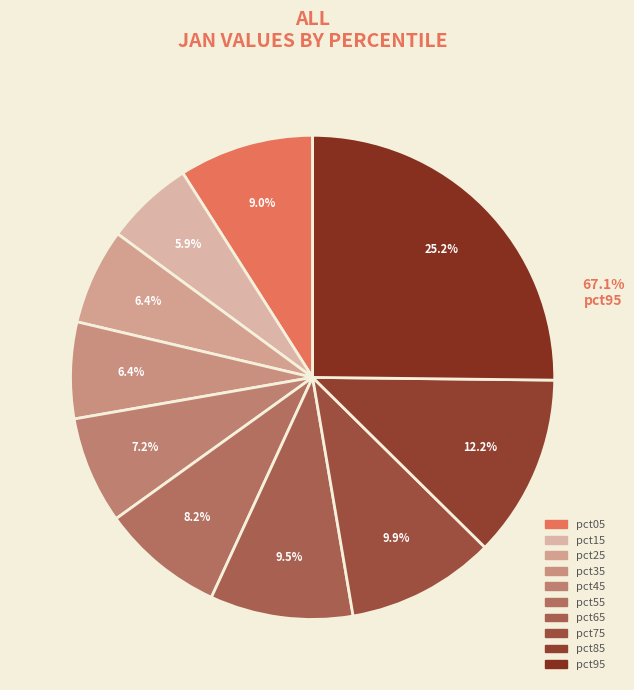

To the nearest percent, what percentage of the pie is pct25?

6%